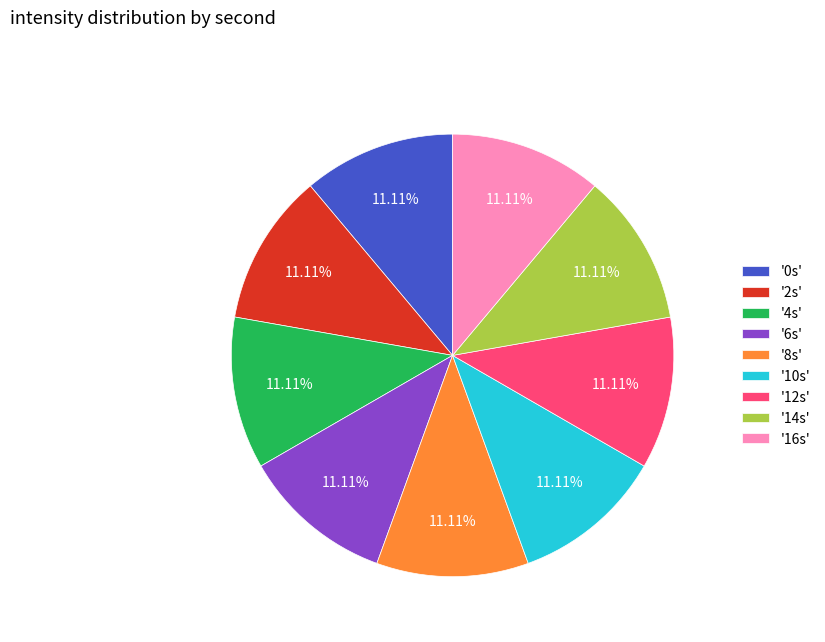

Does '4s' account for over 50% of the chart?

No